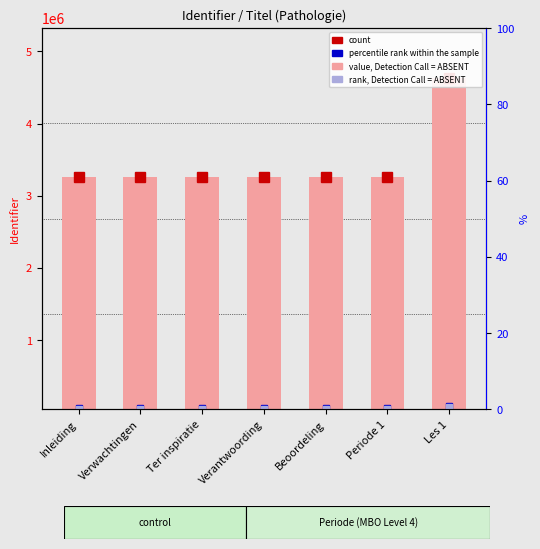

List the labels in order of value, largest first.

Les 1, Periode 1, Beoordeling, Verantwoording, Ter inspiratie, Verwachtingen, Inleiding